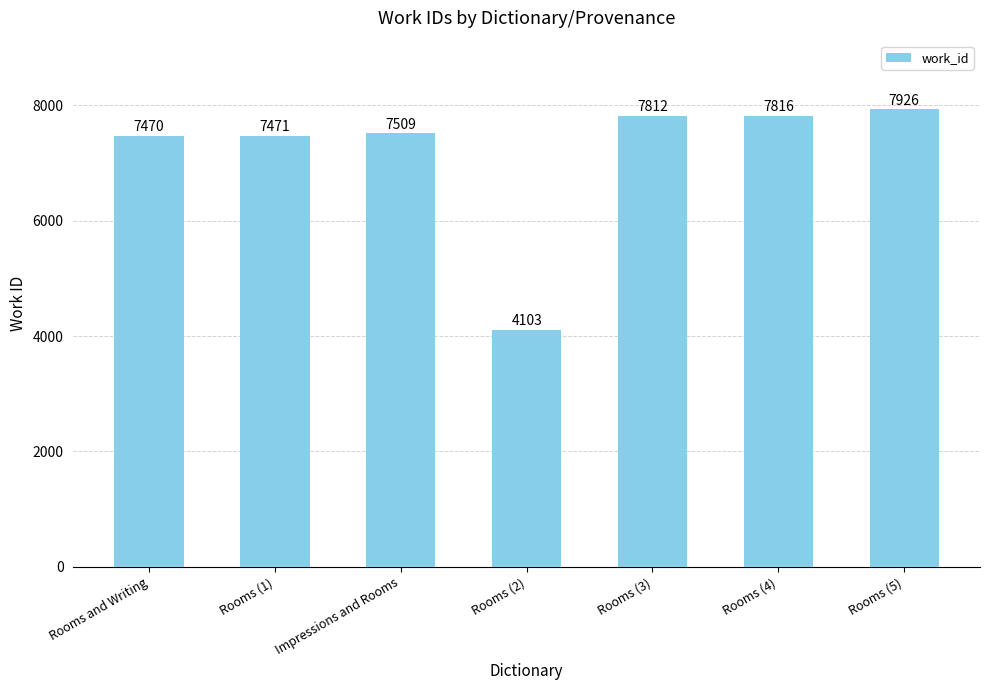

True or false: the data shows 7470 at Rooms and Writing.

True